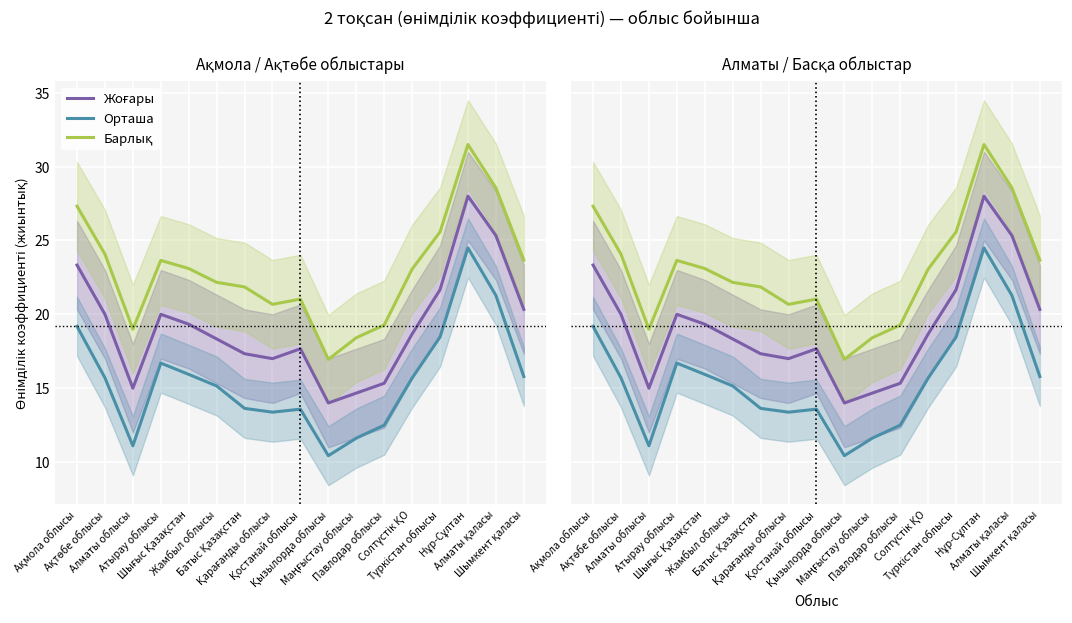

Reading right to left, what are all the values shown in this chart?

Жоғары: 20.3	25.3	28.0	21.7	18.7	15.3	14.7	14.0	17.7	17.0	17.3	18.3	19.3	20.0	15.0	20.0	23.3
Орташа: 15.8	21.3	24.5	18.5	15.7	12.5	11.6	10.4	13.6	13.4	13.6	15.2	15.9	16.7	11.1	15.7	19.2
Барлық: 23.7	28.6	31.5	25.6	23.1	19.3	18.4	16.9	21.0	20.7	21.9	22.2	23.1	23.7	19.0	24.1	27.3